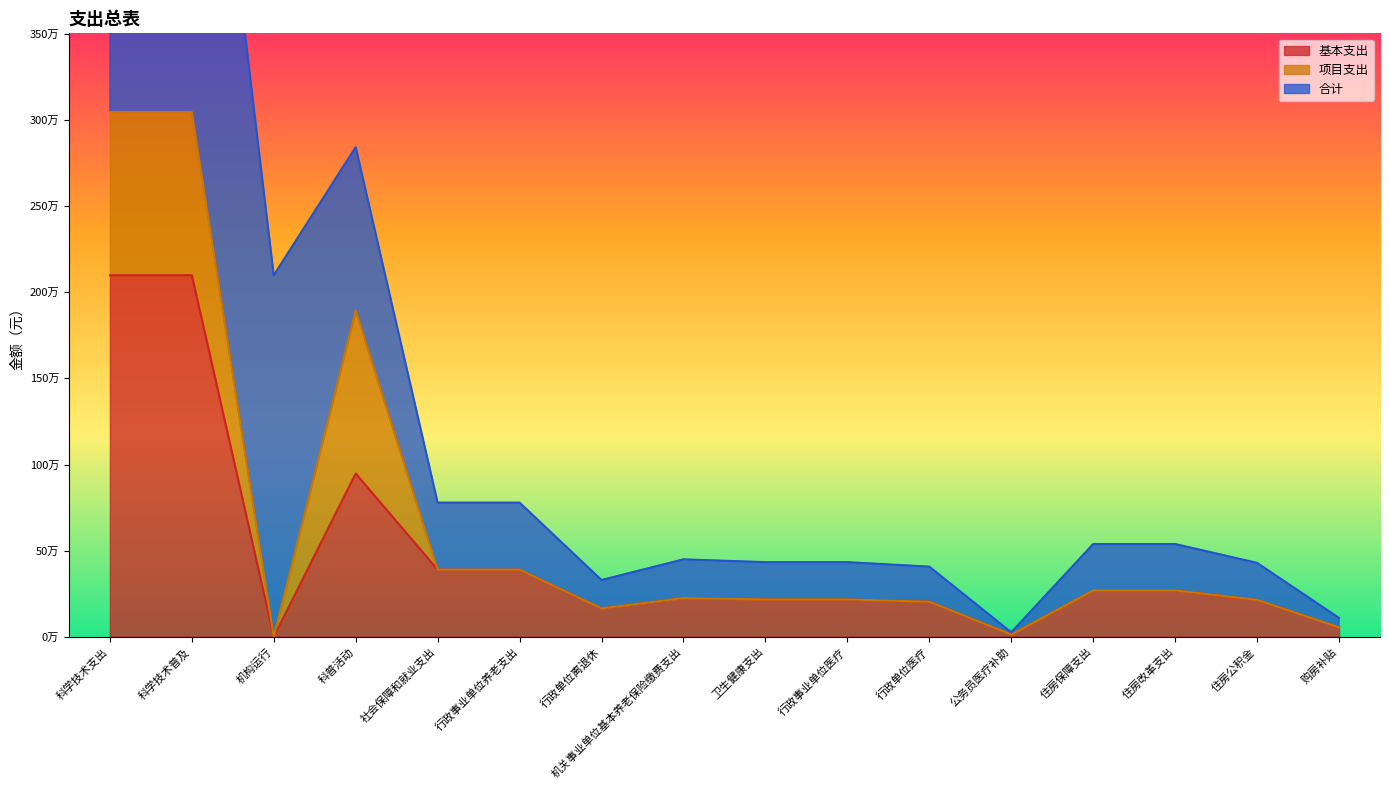

How many series are shown in this chart?

3